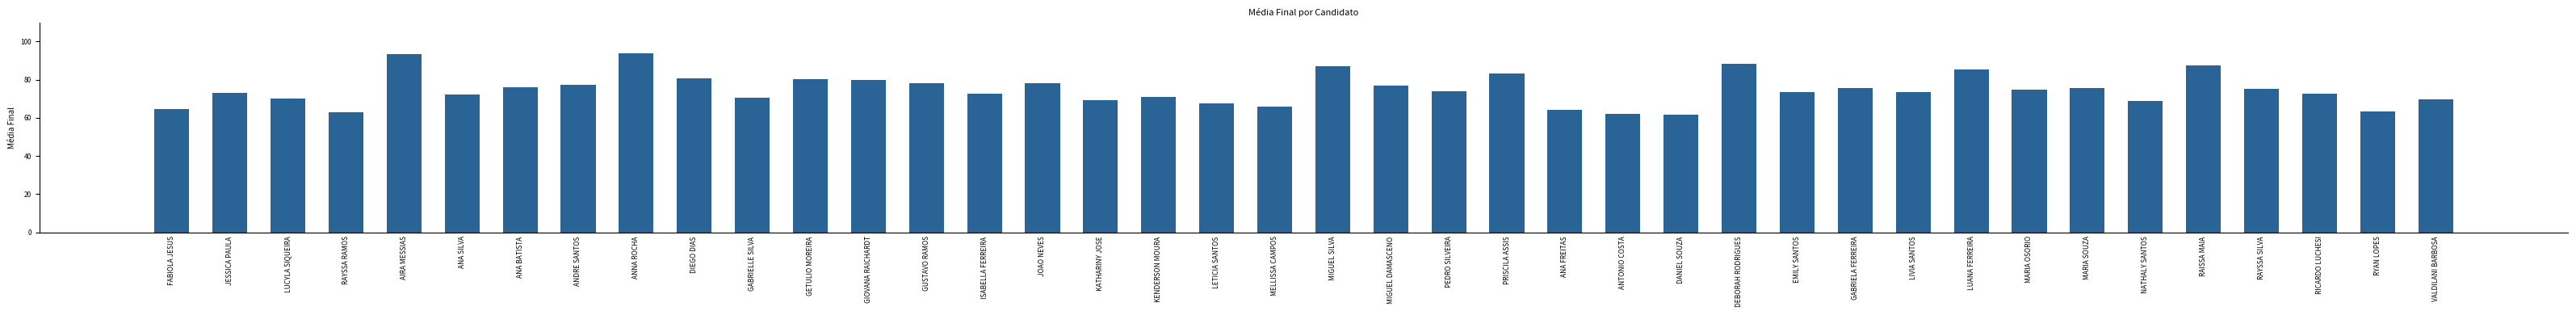

What is the greatest value displayed?

94.0